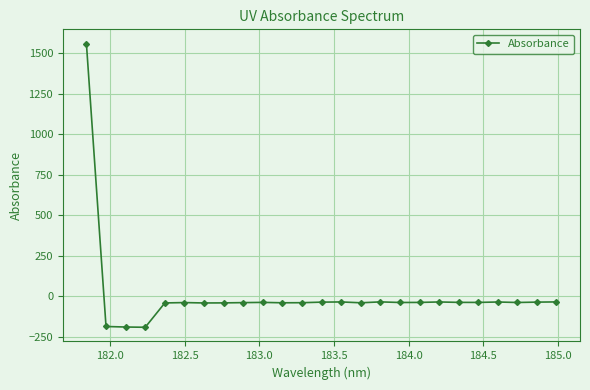

True or false: there are more than 0 points higher than both neighbors.

True